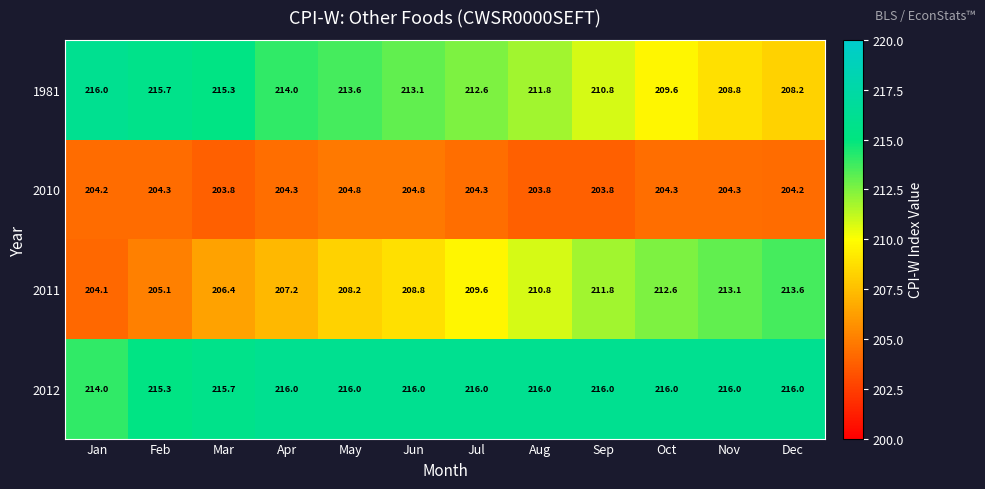

Between Mar and Apr, which series saw the biggest shift?

1981